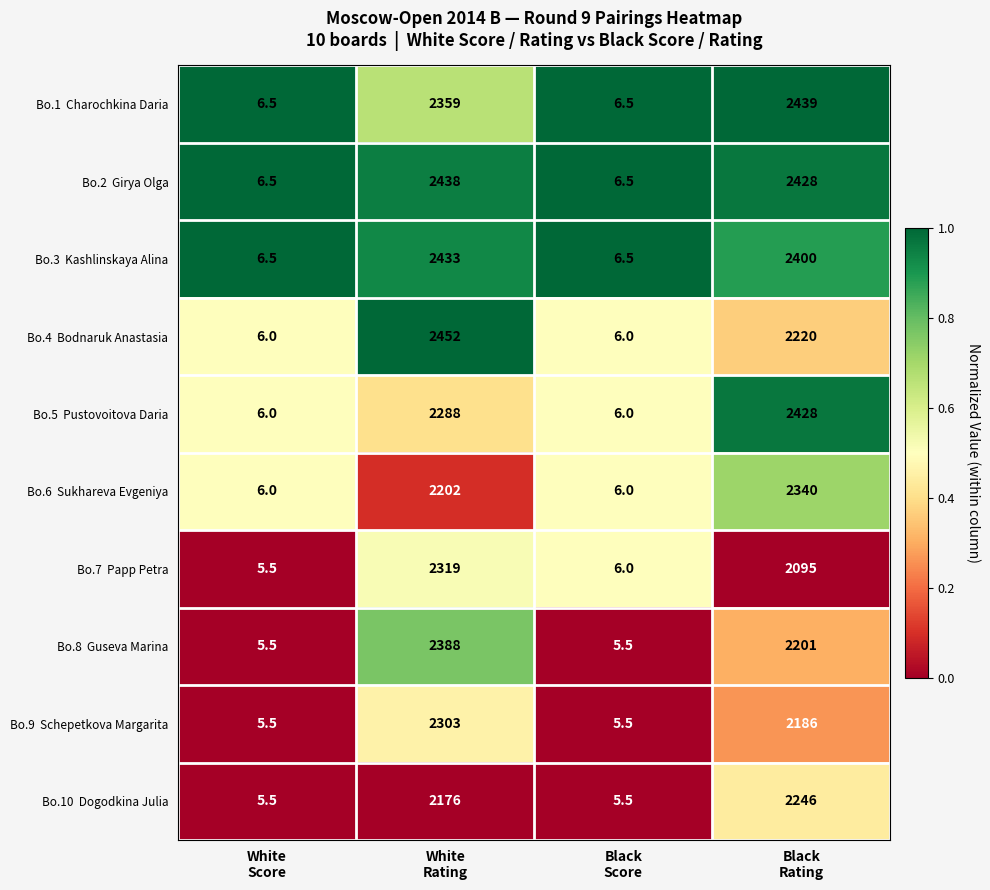

What is the minimum value shown in the chart?

5.5